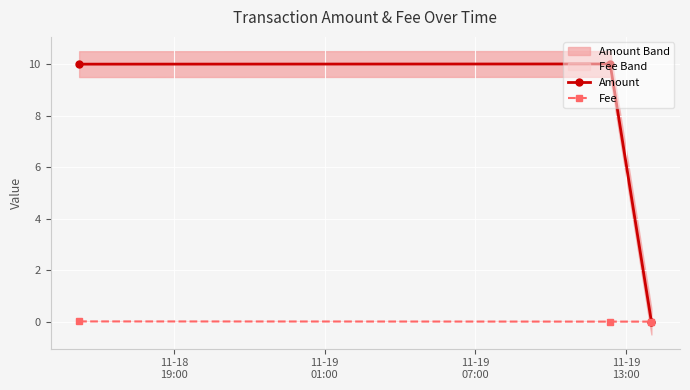

What is the difference between the highest and lowest values at 11-18
19:00?

10.0